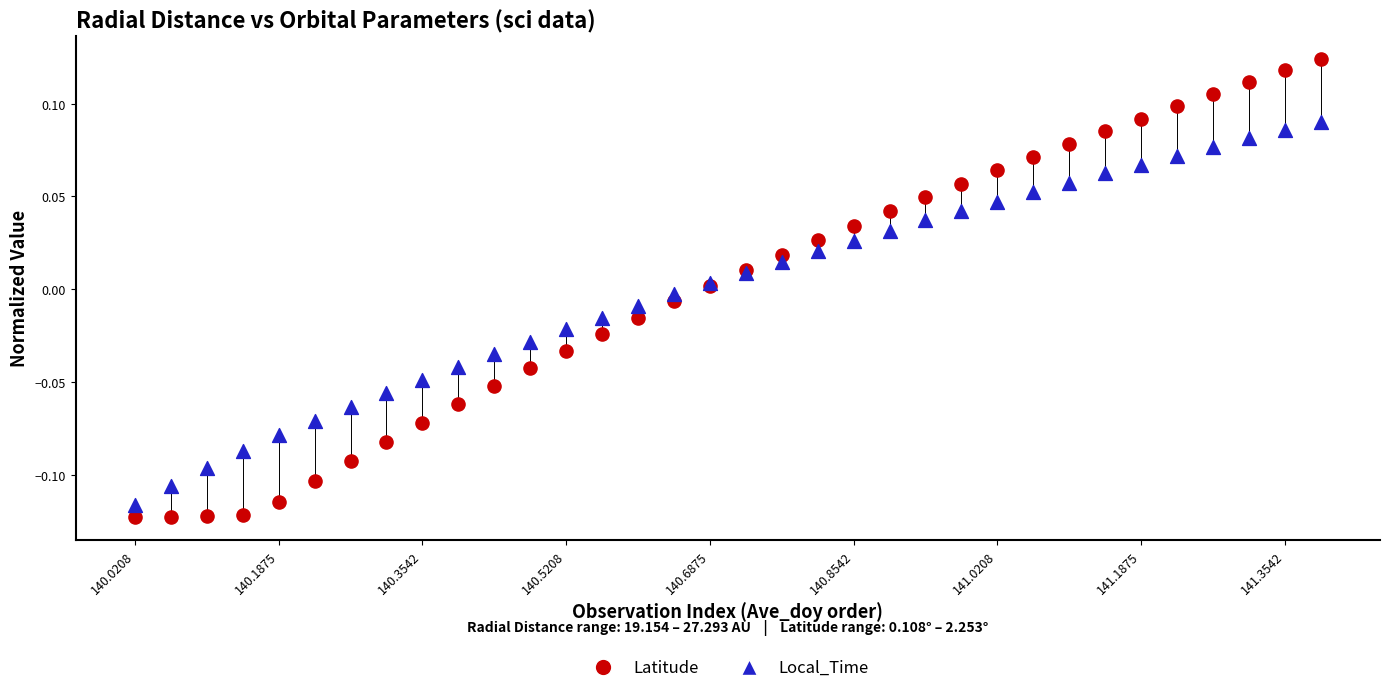

What are all the series names shown in the legend?

Latitude, Local_Time